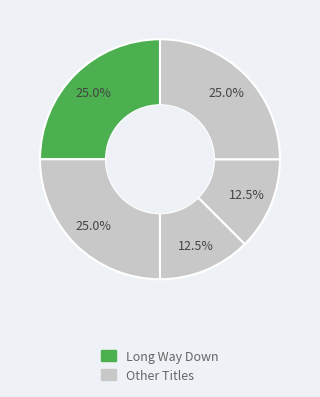

Which slice is the largest?

Long Way Down